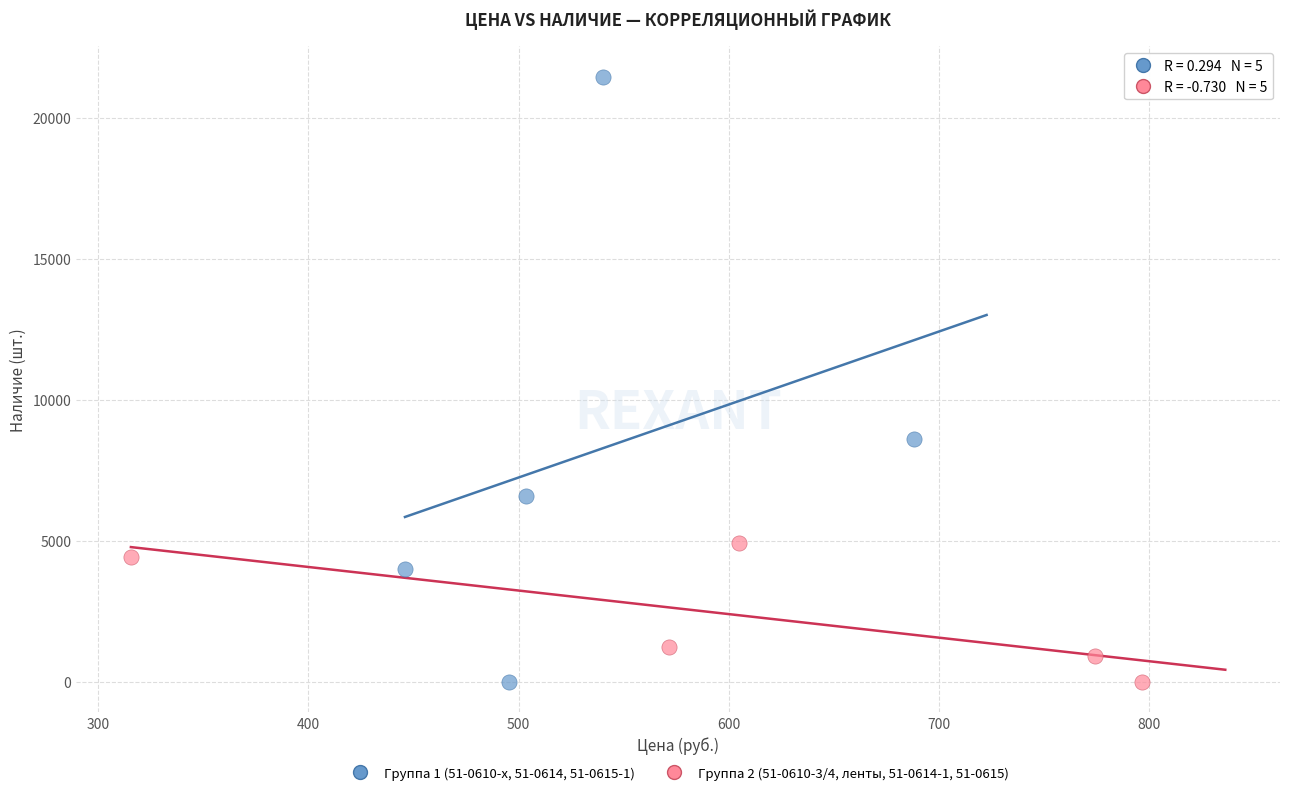

Which series reaches the maximum Y coordinate?

Группа 1 (51-0610-x, 51-0614, 51-0615-1)